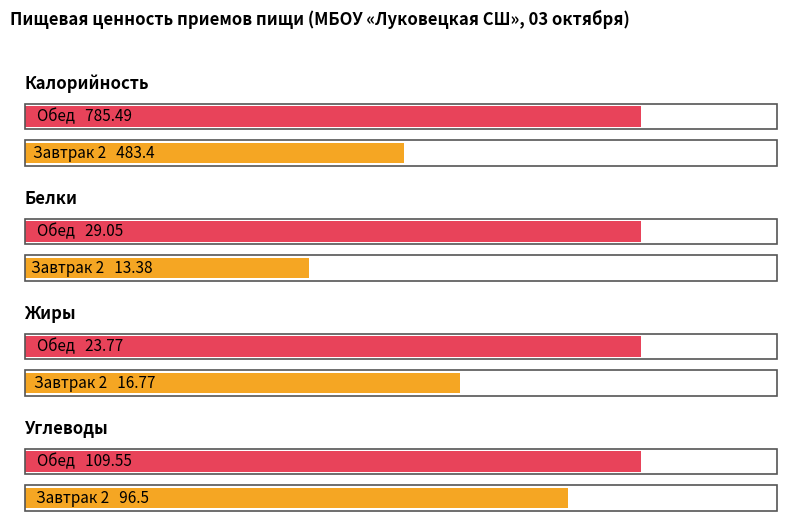

Which series has the largest total across all categories?

Калорийность